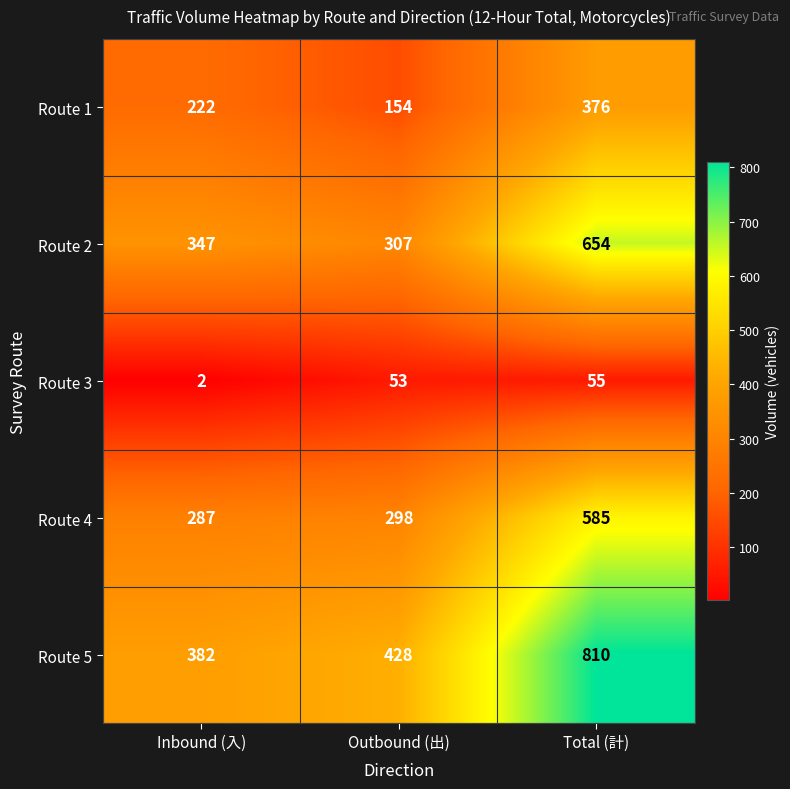

Rank the series at Outbound (出) from highest to lowest value.

Route 5, Route 2, Route 4, Route 1, Route 3